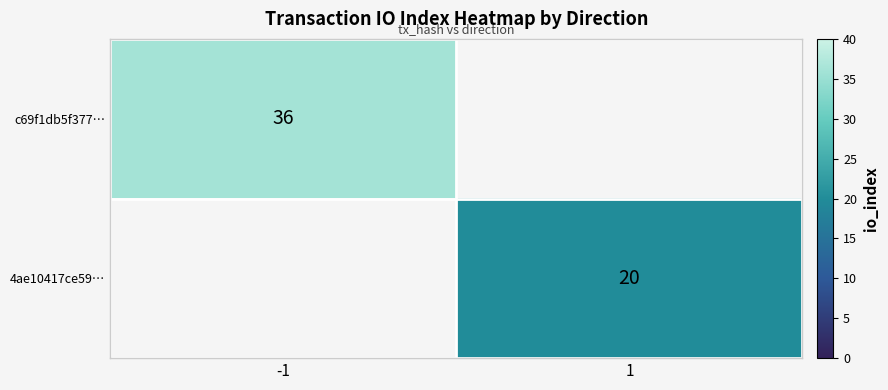

Is the value of 4ae10417ce59… at 1 greater than the value of c69f1db5f377… at -1?

No